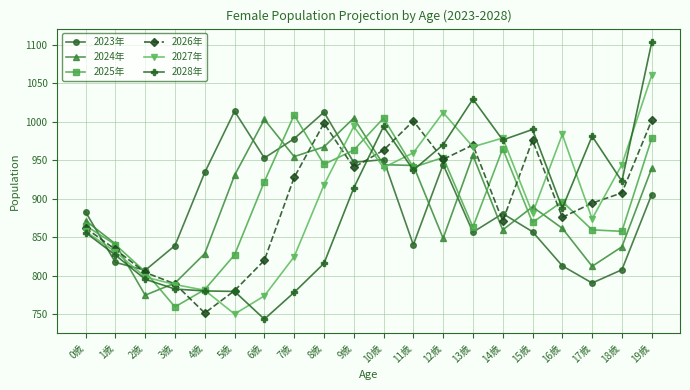

In 2026年, how many points are lower than both neighbors (excluding endpoints)?

5